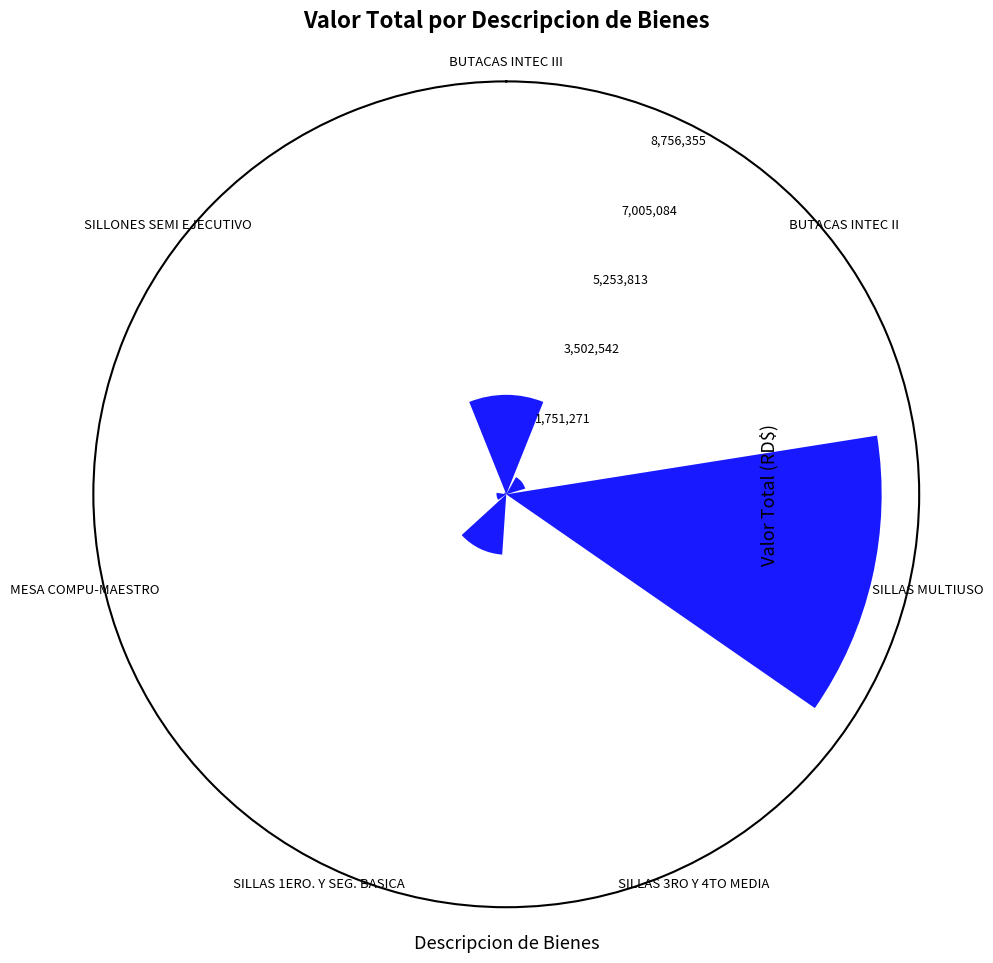

Which category has the highest value across all series?

SILLAS MULTIUSO